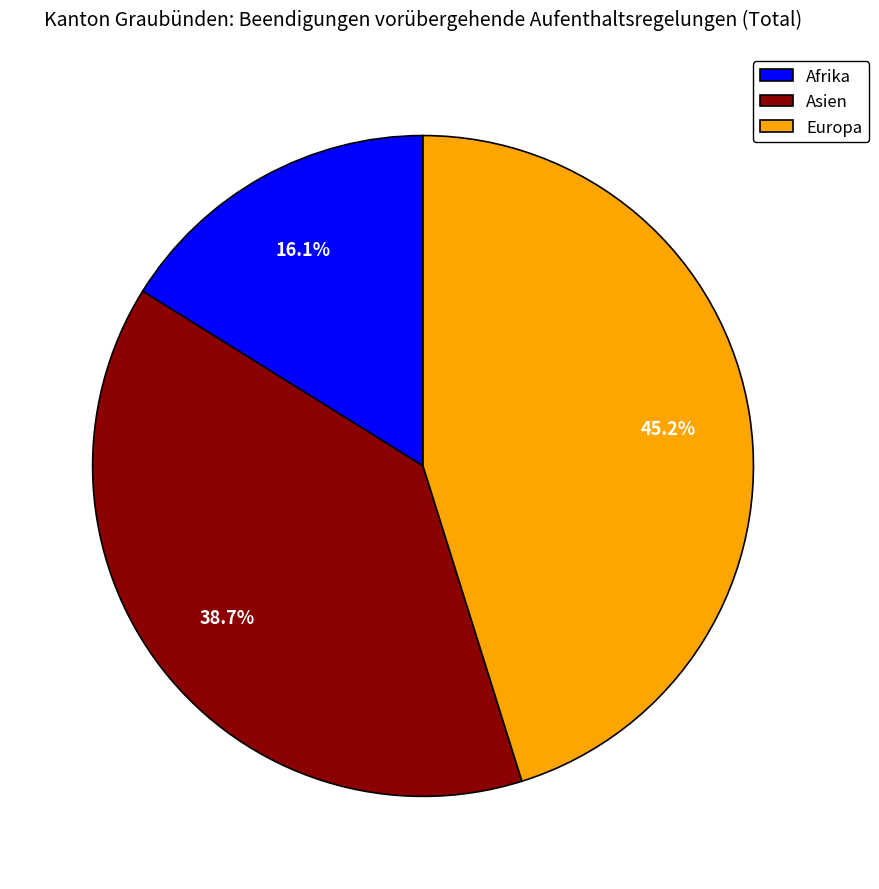

What is the ratio of the value at Asien to the value at Europa?

0.9